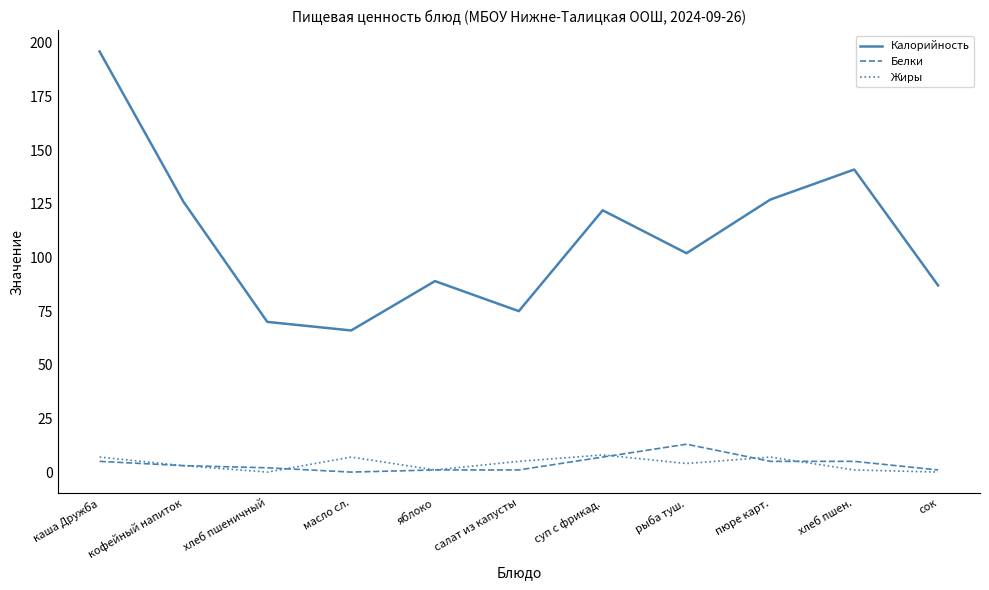

True or false: Жиры has a value of 7 at пюре карт..

True